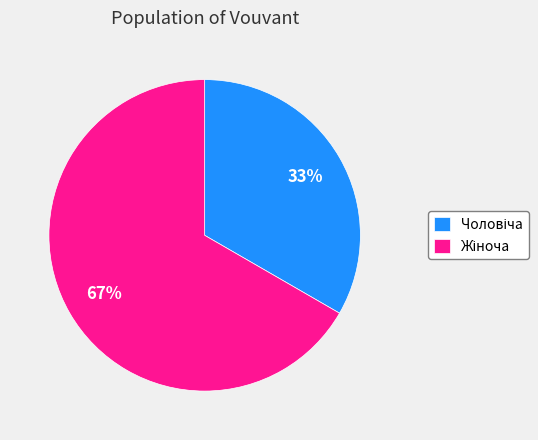

To the nearest percent, what is the average slice percentage?

50%